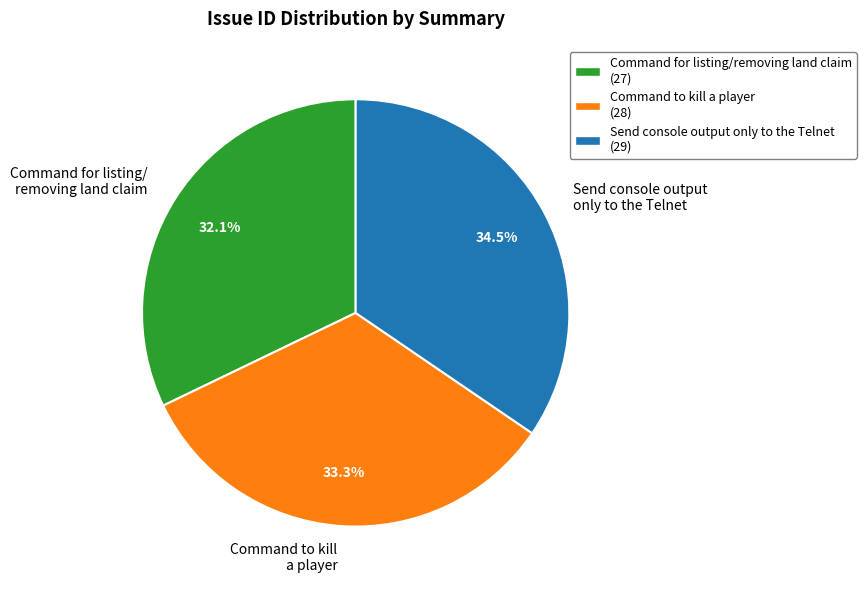

To the nearest percent, what portion does Command to kill a player represent?

33%